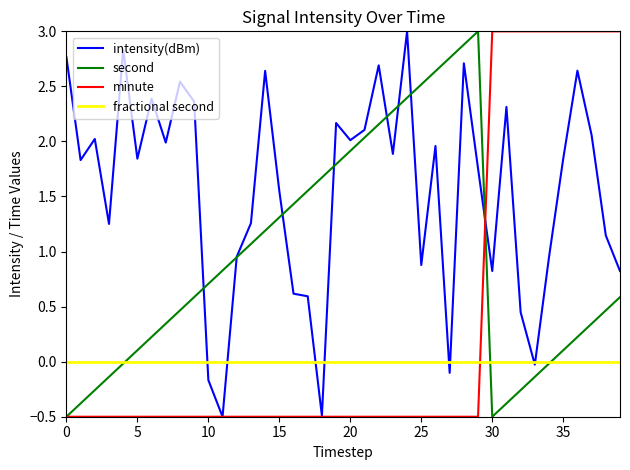

Rank the series by their average value, from lowest to highest.

fractional second, minute, second, intensity(dBm)